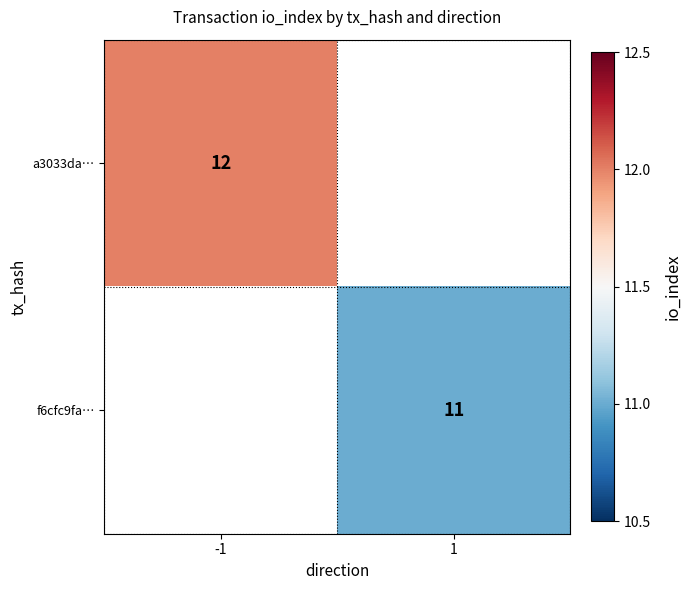

The f6cfc9fa… series shows 6 at 1. True or false?

False